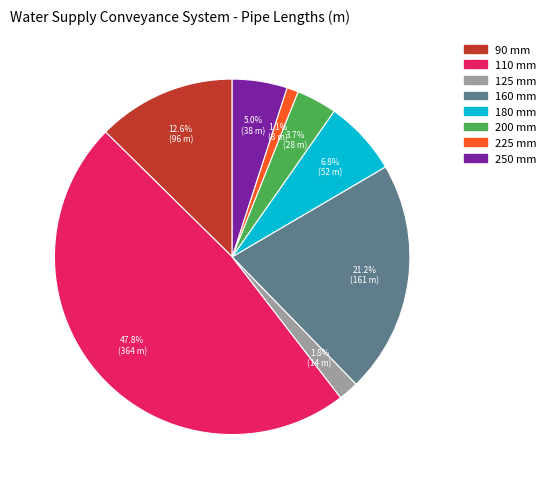

How many slices are in this pie chart?

8